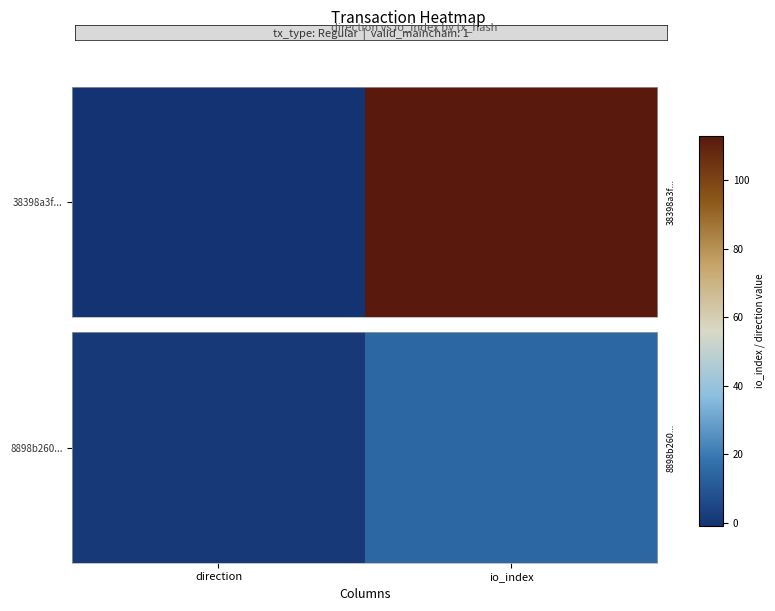

What is the difference between the values at direction and io_index?

14